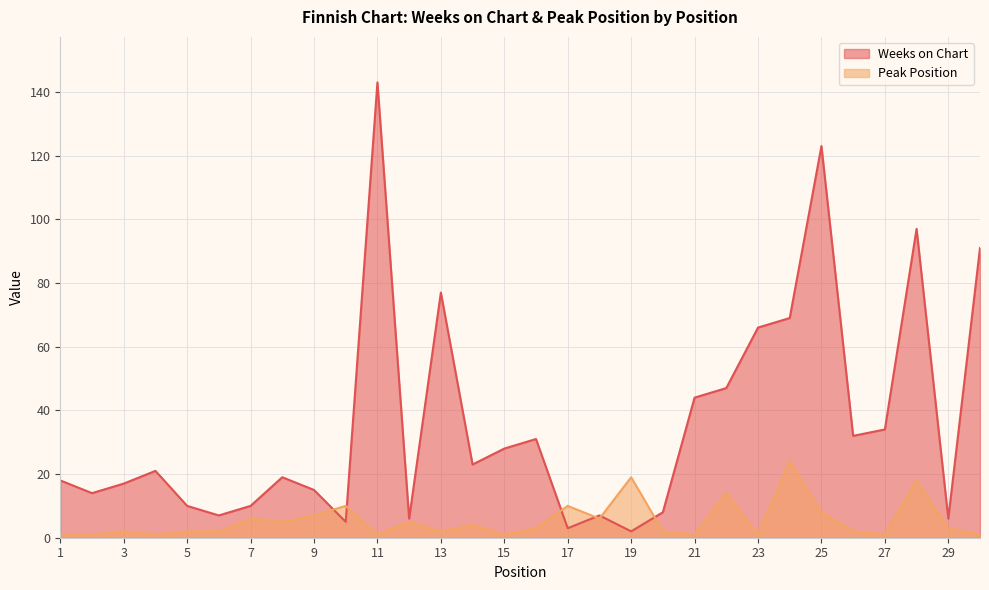

Where is Peak Position nearest to the value 12?

10